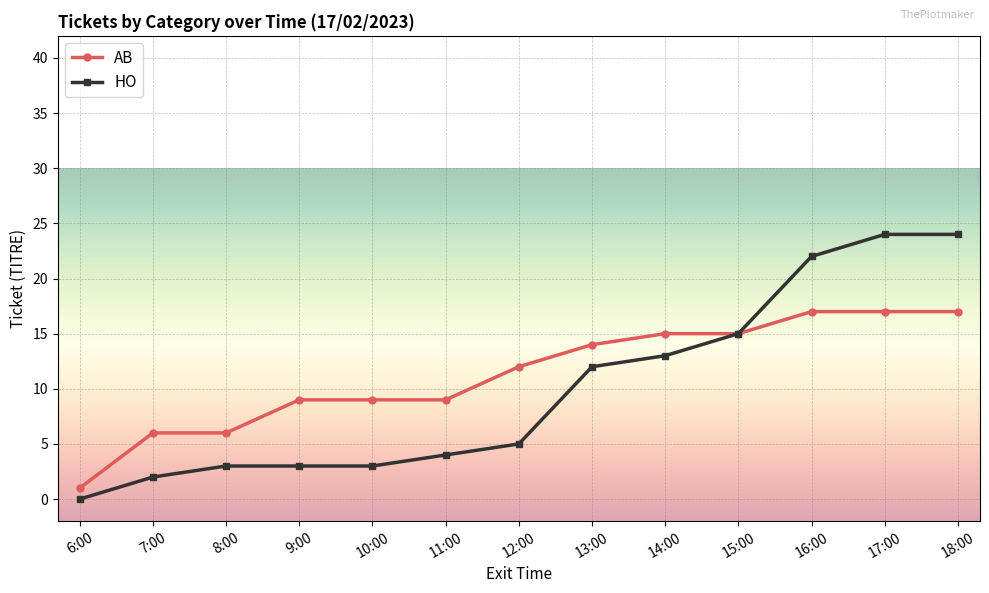

Is it true that HO equals 37 at 18:00?

False